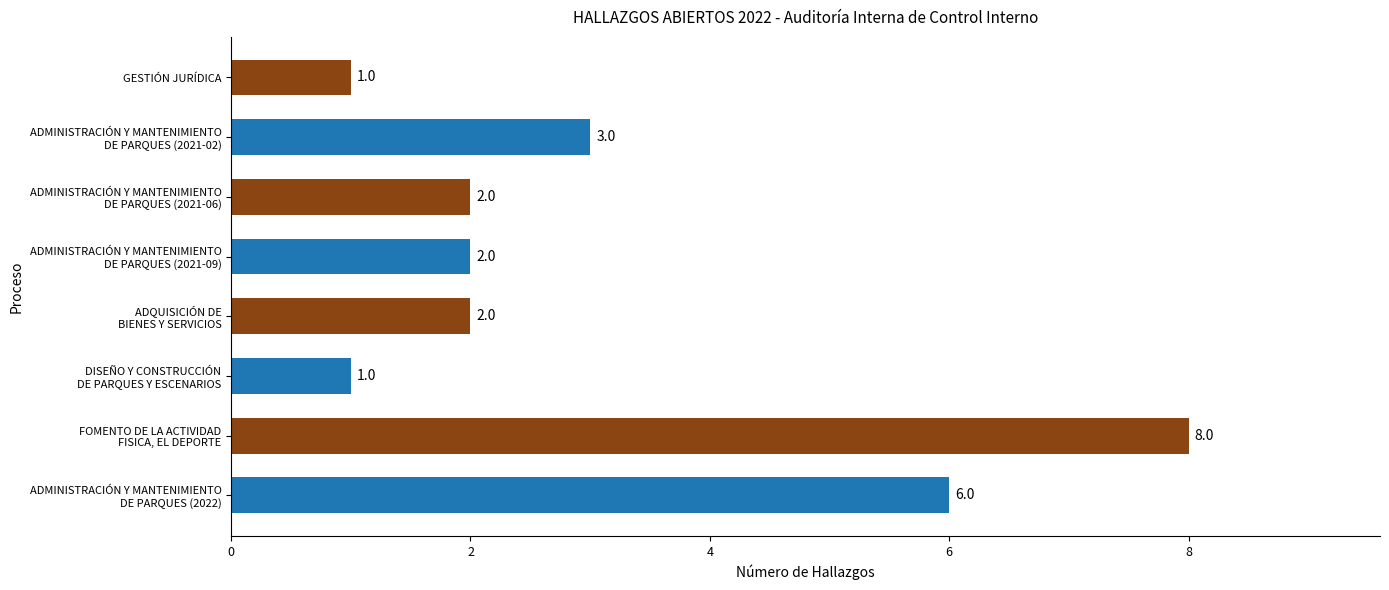

Count the number of data series in this chart.

1